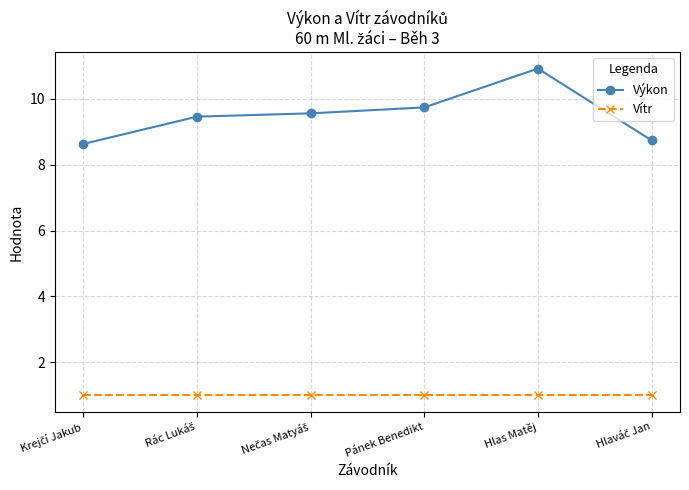

List the series in order of their overall mean, highest first.

Výkon, Vítr